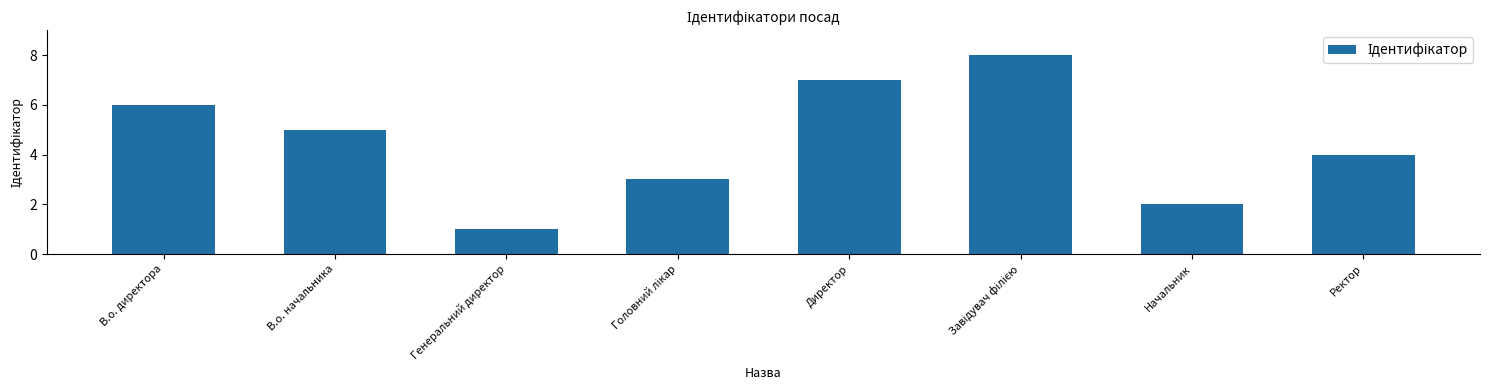

What is the label of the 4th bar from the right?

Директор